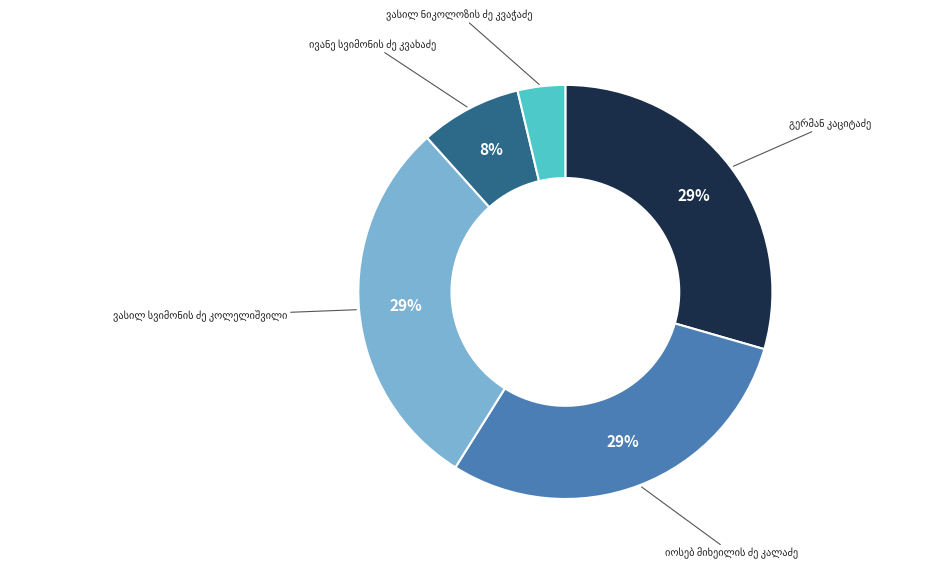

Does any single category account for the majority?

No